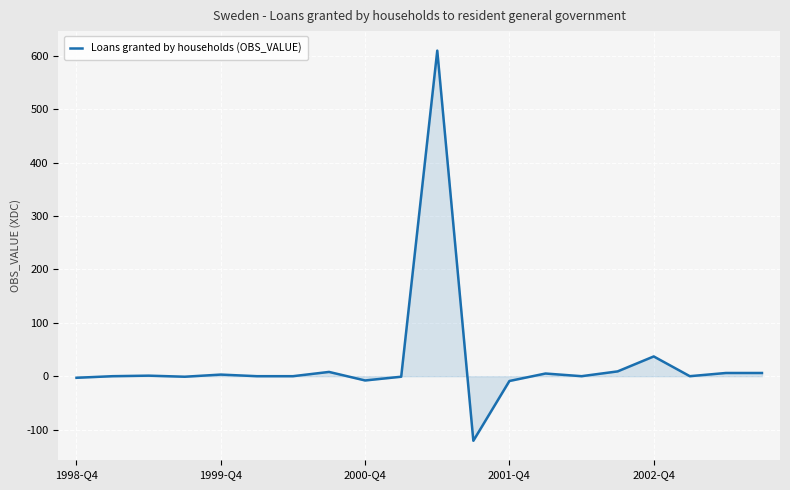

True or false: the data has more than 0 interior local peaks.

True